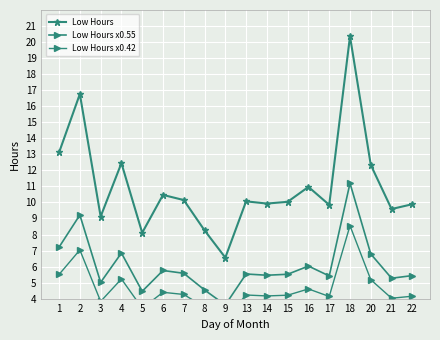

Which series has the largest range (max minus min)?

Low Hours